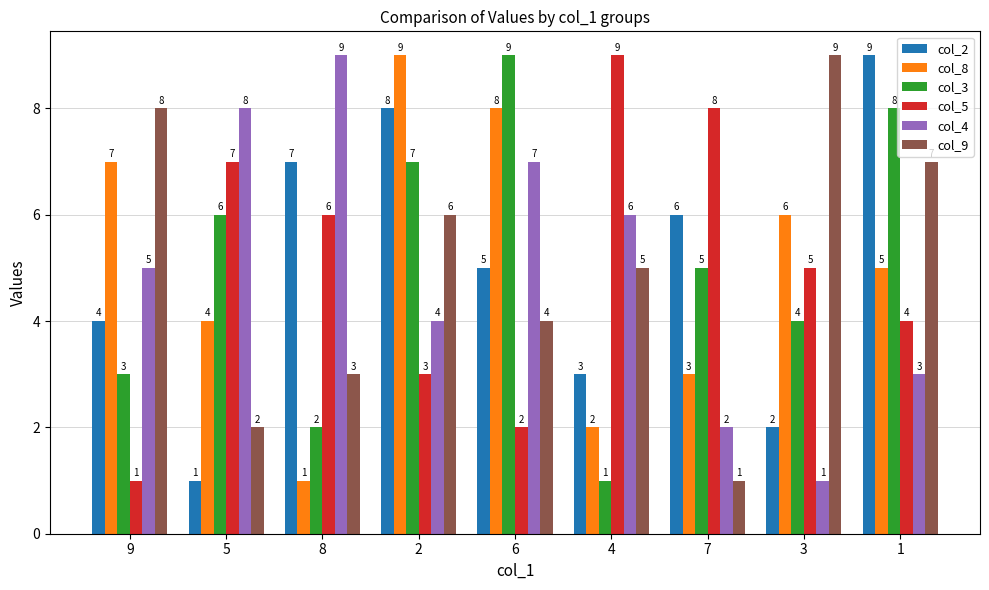

Reading left to right, transcribe all the data shown in this chart.

col_2: 9=4	5=1	8=7	2=8	6=5	4=3	7=6	3=2	1=9
col_8: 9=7	5=4	8=1	2=9	6=8	4=2	7=3	3=6	1=5
col_3: 9=3	5=6	8=2	2=7	6=9	4=1	7=5	3=4	1=8
col_5: 9=1	5=7	8=6	2=3	6=2	4=9	7=8	3=5	1=4
col_4: 9=5	5=8	8=9	2=4	6=7	4=6	7=2	3=1	1=3
col_9: 9=8	5=2	8=3	2=6	6=4	4=5	7=1	3=9	1=7